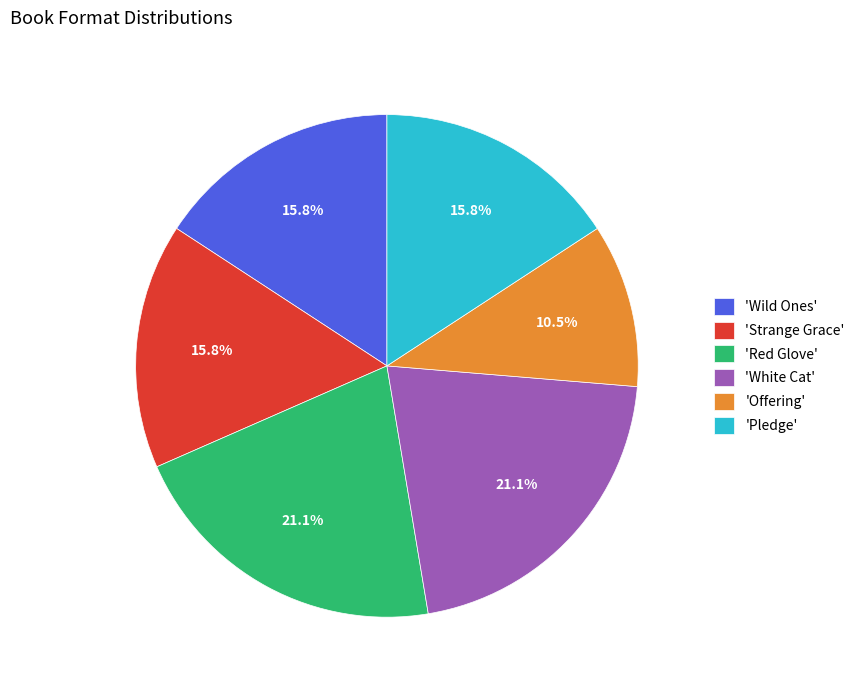

Is the sum of 'Pledge' and 'Wild Ones' greater than half?

No